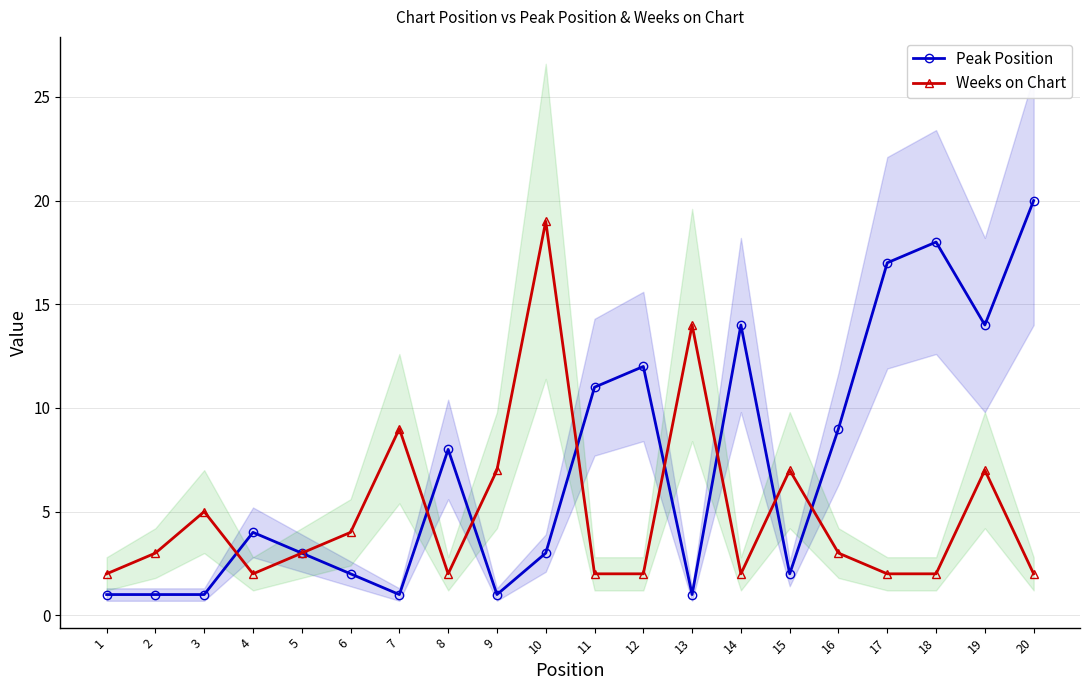

Between 8 and 12, which is larger?

12